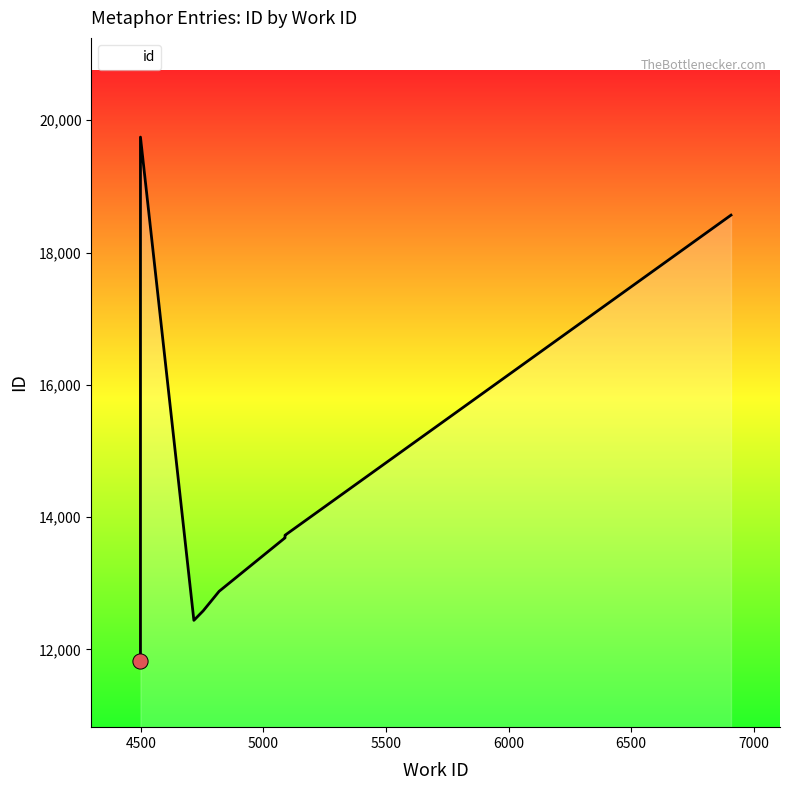

What is the change in value from 4498 to 4716?

+615